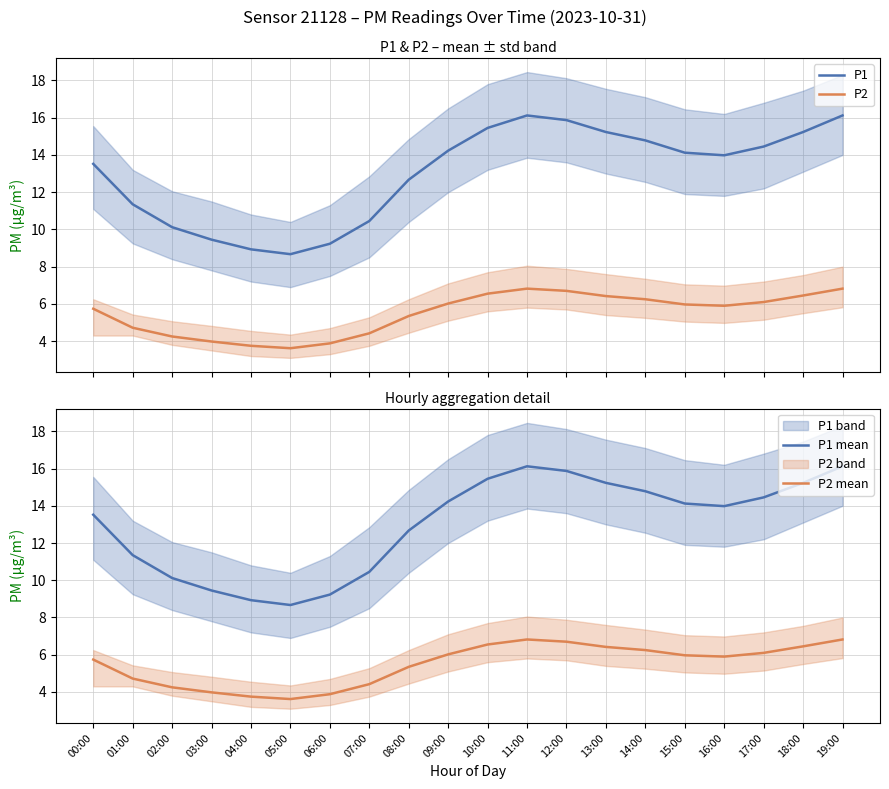

What is the label of the 12th point from the right?

08:00